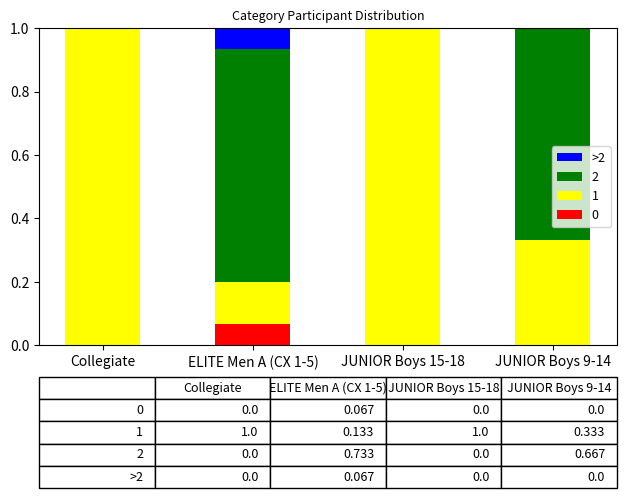

What is the total value across all series at Collegiate?

1.0